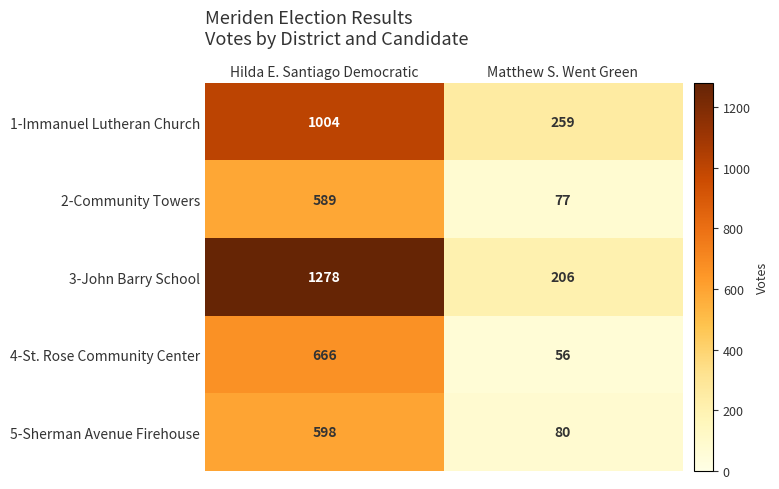

Which series changed the most between Hilda E. Santiago Democratic and Matthew S. Went Green?

3-John Barry School